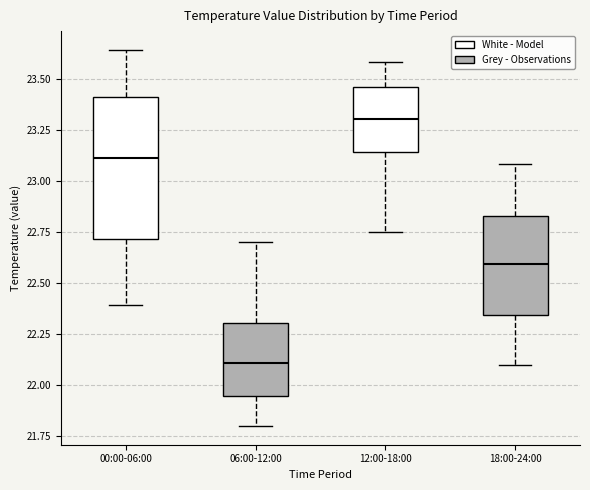

Reading left to right, transcribe this box plot: for each box, give where its median line is, the range the box spans, and where its two whiskers end, as read against the y-axis. The values are not printed on the chart, so give them approximately, as read against the axis.

00:00-06:00: median 23.10, box 22.70 to 23.40, whiskers 22.40 to 23.65
06:00-12:00: median 22.10, box 21.95 to 22.30, whiskers 21.80 to 22.70
12:00-18:00: median 23.30, box 23.15 to 23.45, whiskers 22.75 to 23.60
18:00-24:00: median 22.60, box 22.35 to 22.85, whiskers 22.10 to 23.10